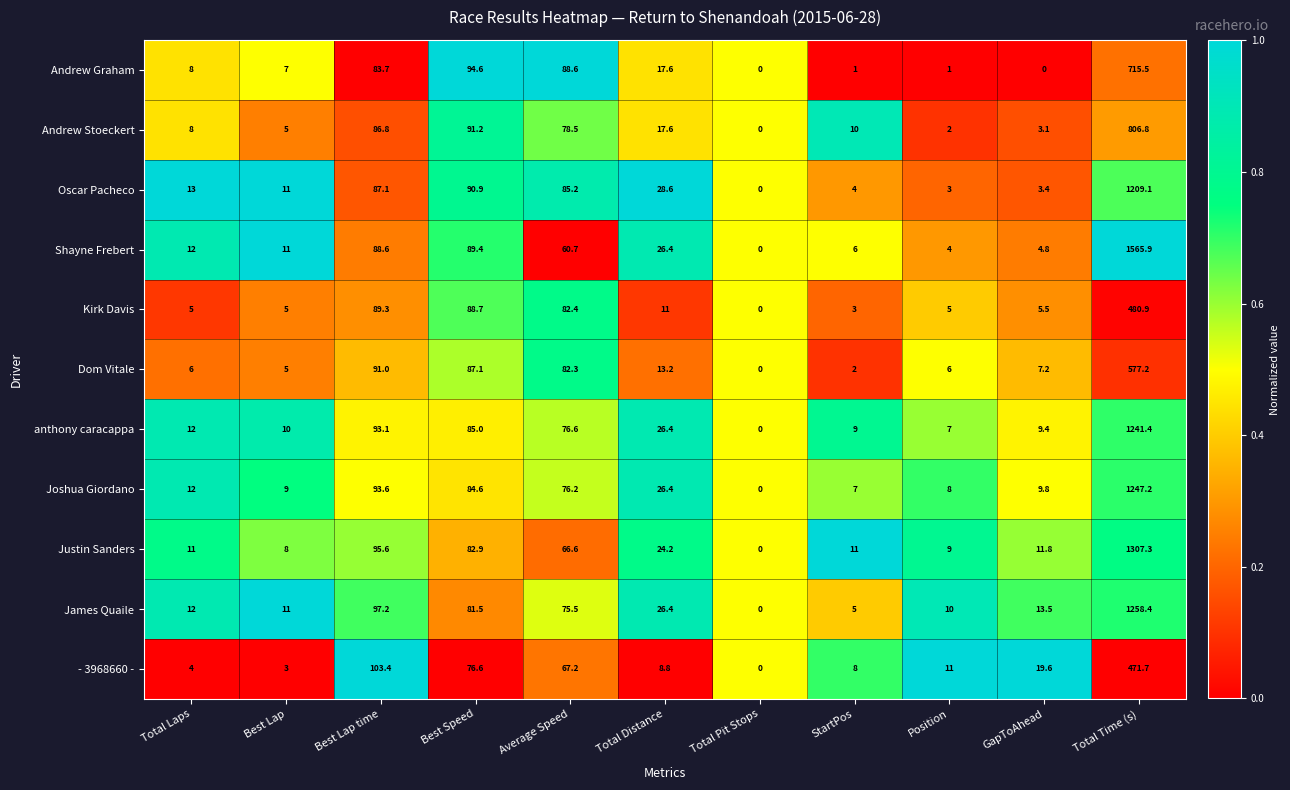

The Andrew Graham series shows 8.0 at Total Laps. True or false?

True